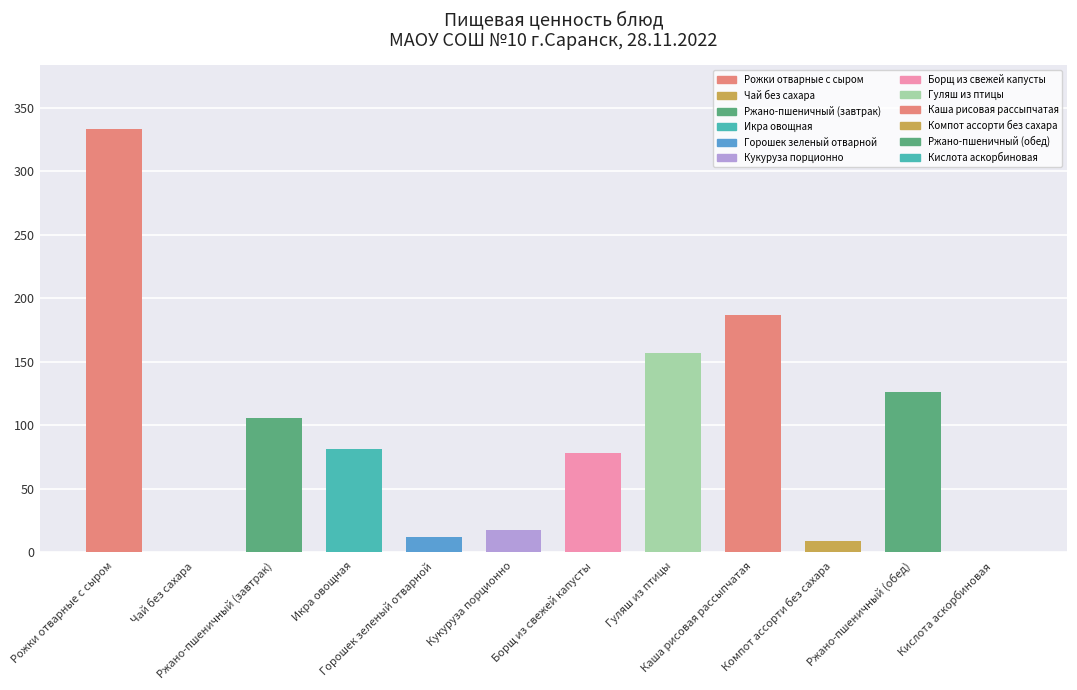

What is the change in value from Компот ассорти без сахара to Кислота аскорбиновая?

-9.4